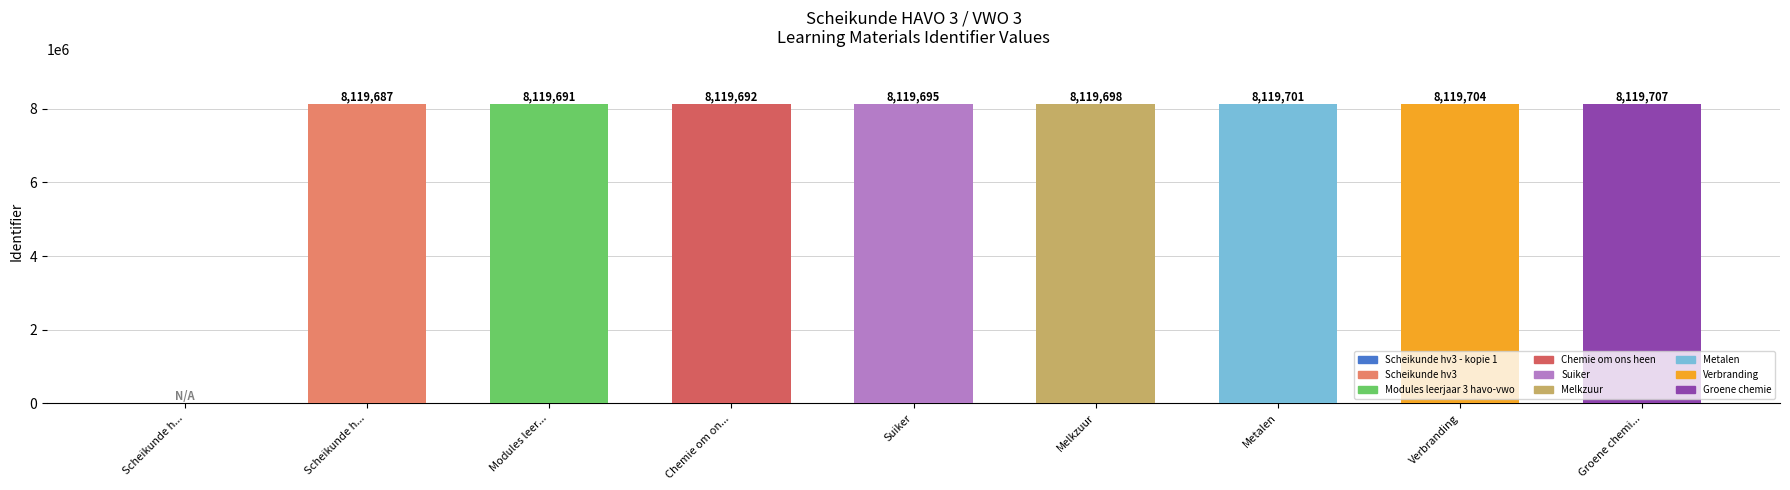

Rank the categories by value from highest to lowest.

Groene chemie, Verbranding, Metalen, Melkzuur, Suiker, Chemie om ons heen, Modules leerjaar 3 havo-vwo, Scheikunde hv3, Scheikunde hv3 - kopie 1